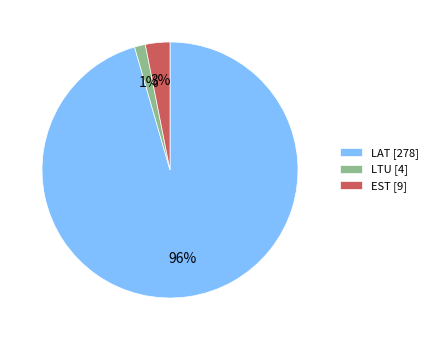

Which category has the biggest portion of the pie?

LAT [278]